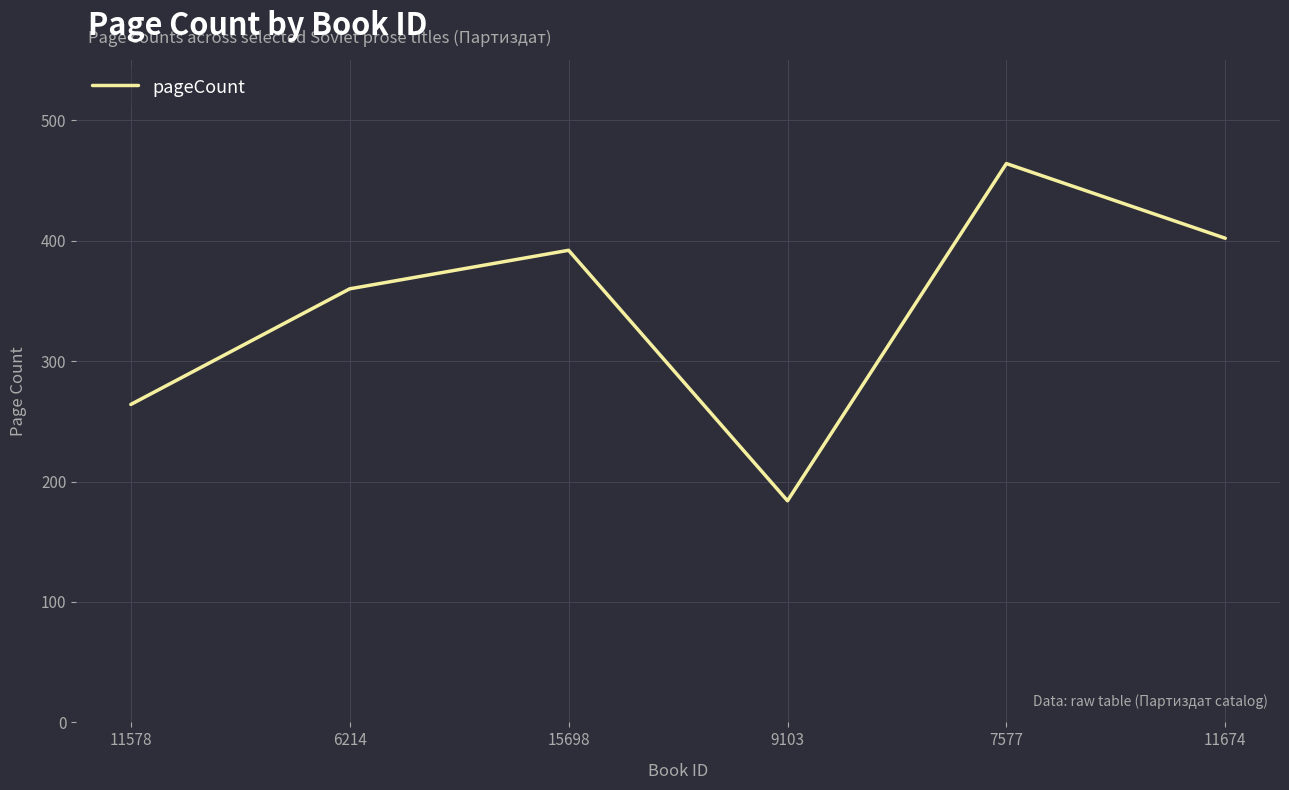

How many interior local valleys (lower than both neighbors) does the data have?

1